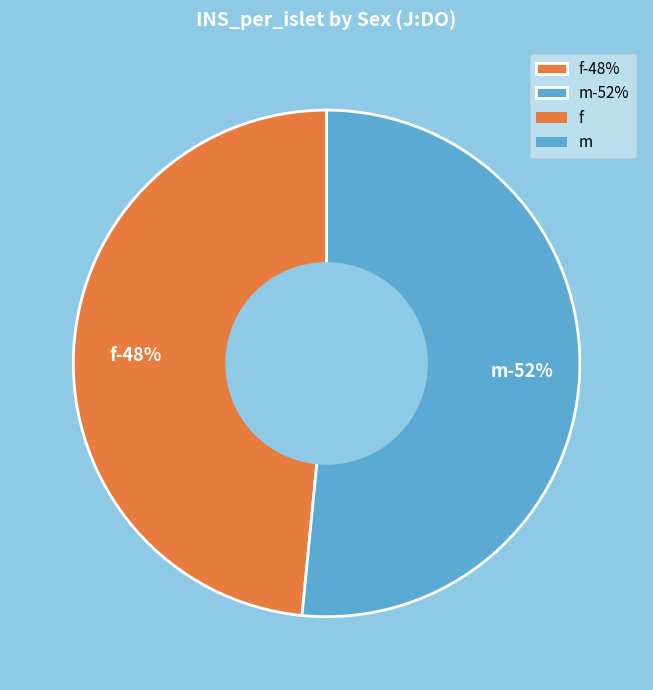

What percentage is the f slice, to the nearest percent?

48%